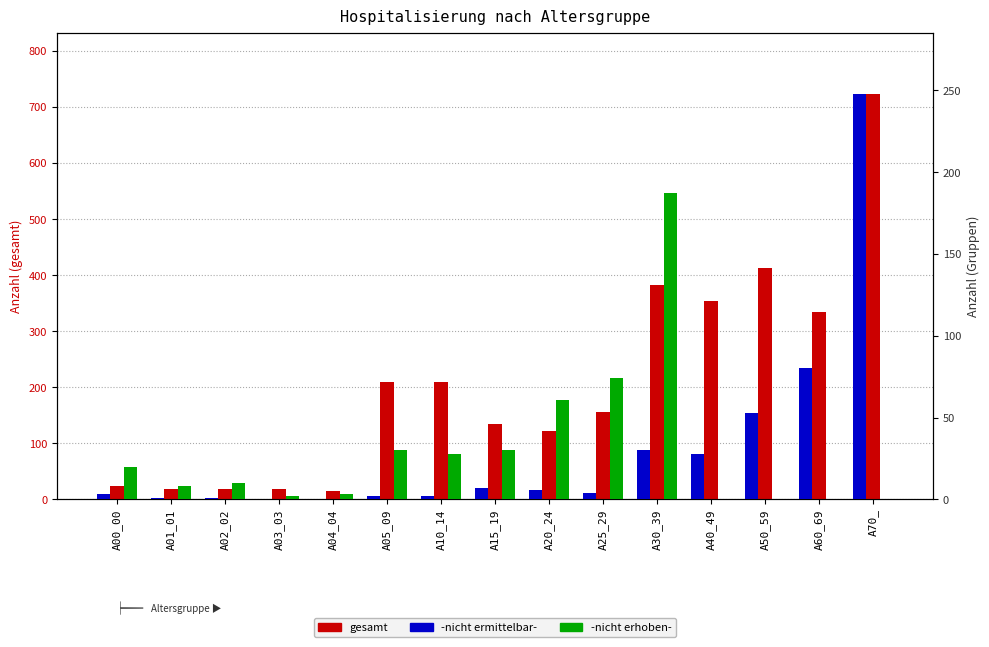

At how many categories does at least one series exceed 231?

5